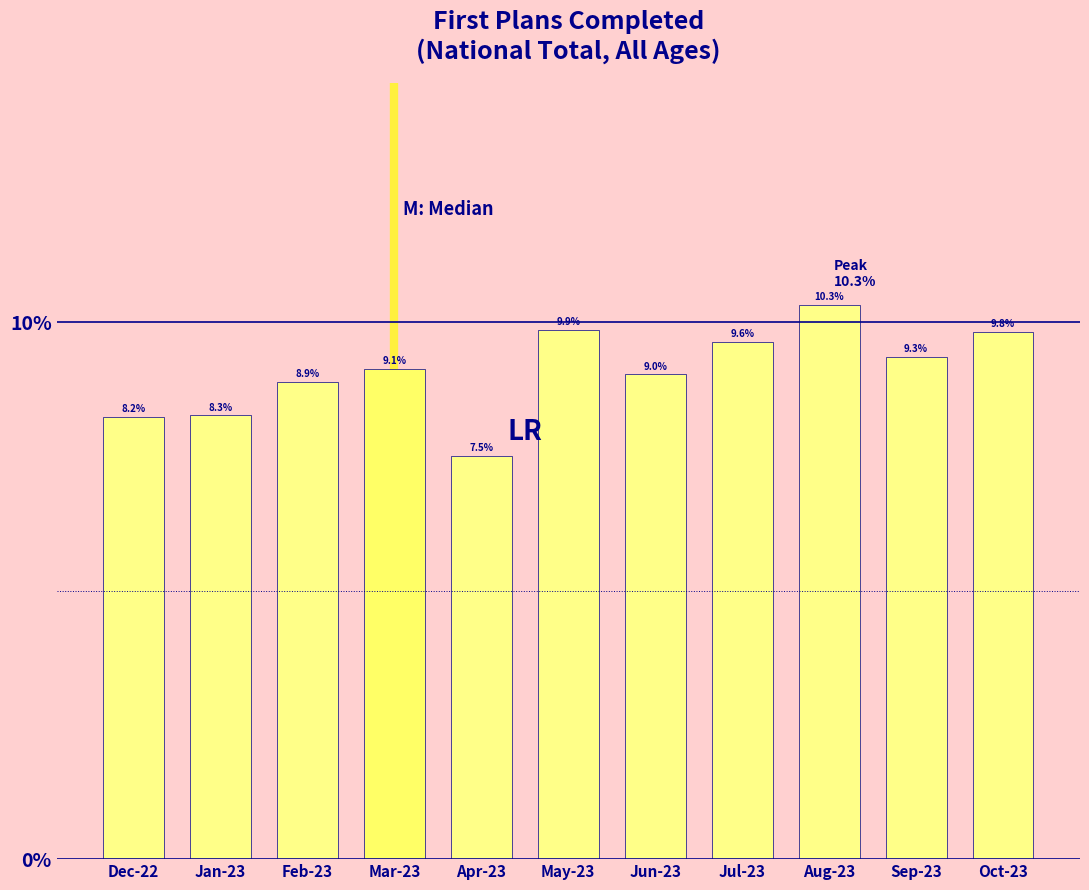

Reading right to left, list all the values displayed in this chart.

Oct-23=9.8	Sep-23=9.3	Aug-23=10.3	Jul-23=9.6	Jun-23=9.0	May-23=9.9	Apr-23=7.5	Mar-23=9.1	Feb-23=8.9	Jan-23=8.3	Dec-22=8.2